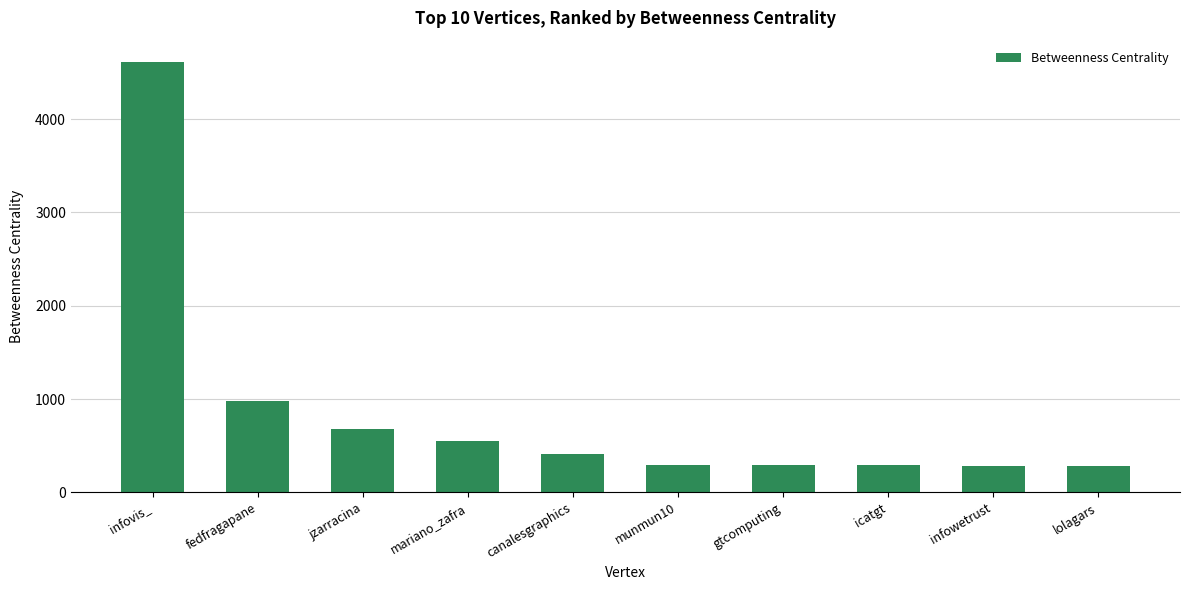

The value at fedfragapane is 983.0. True or false?

True